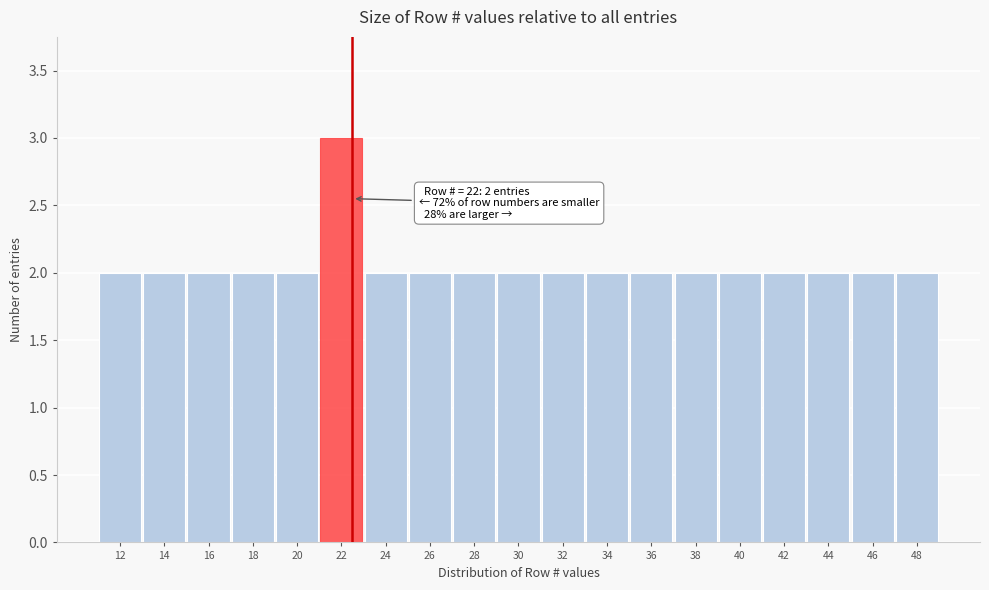

Reading left to right, extract all data points from this chart.

2	2	2	2	2	3	2	2	2	2	2	2	2	2	2	2	2	2	2